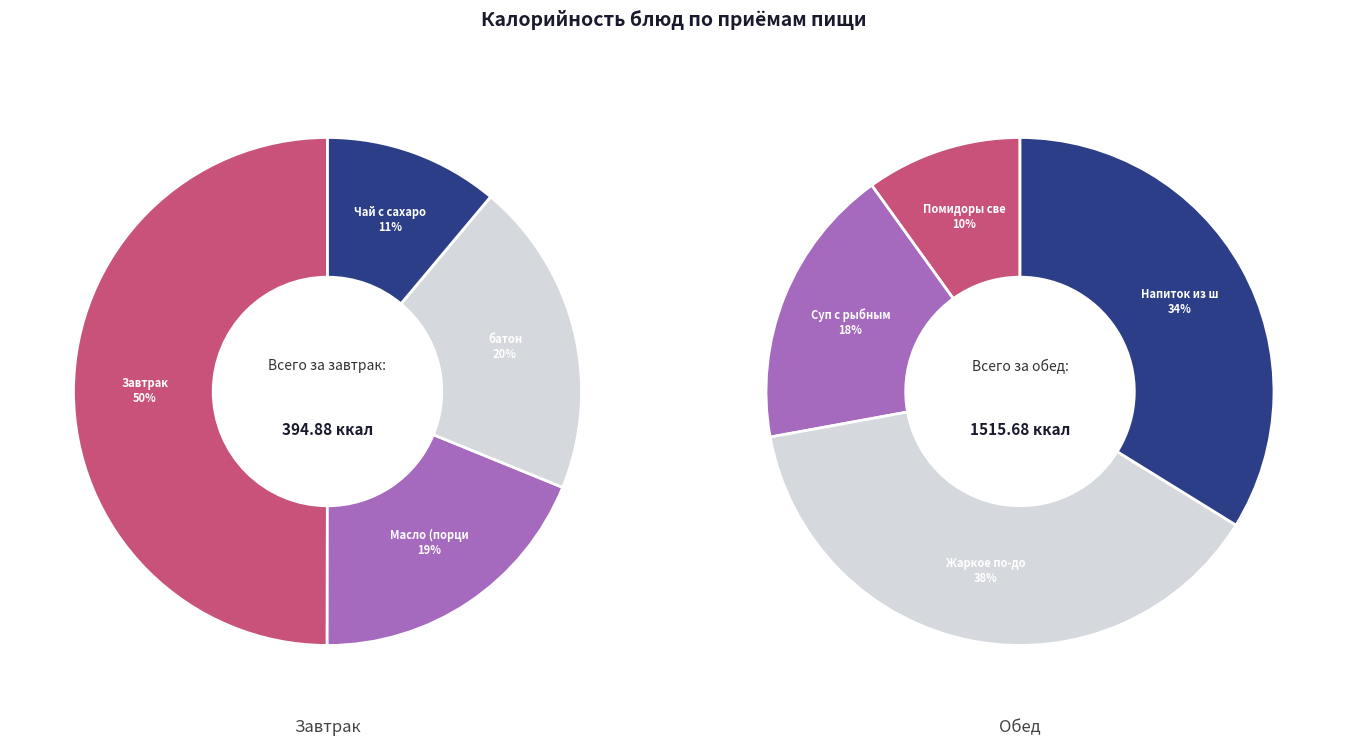

Count the number of slices in the pie.

8